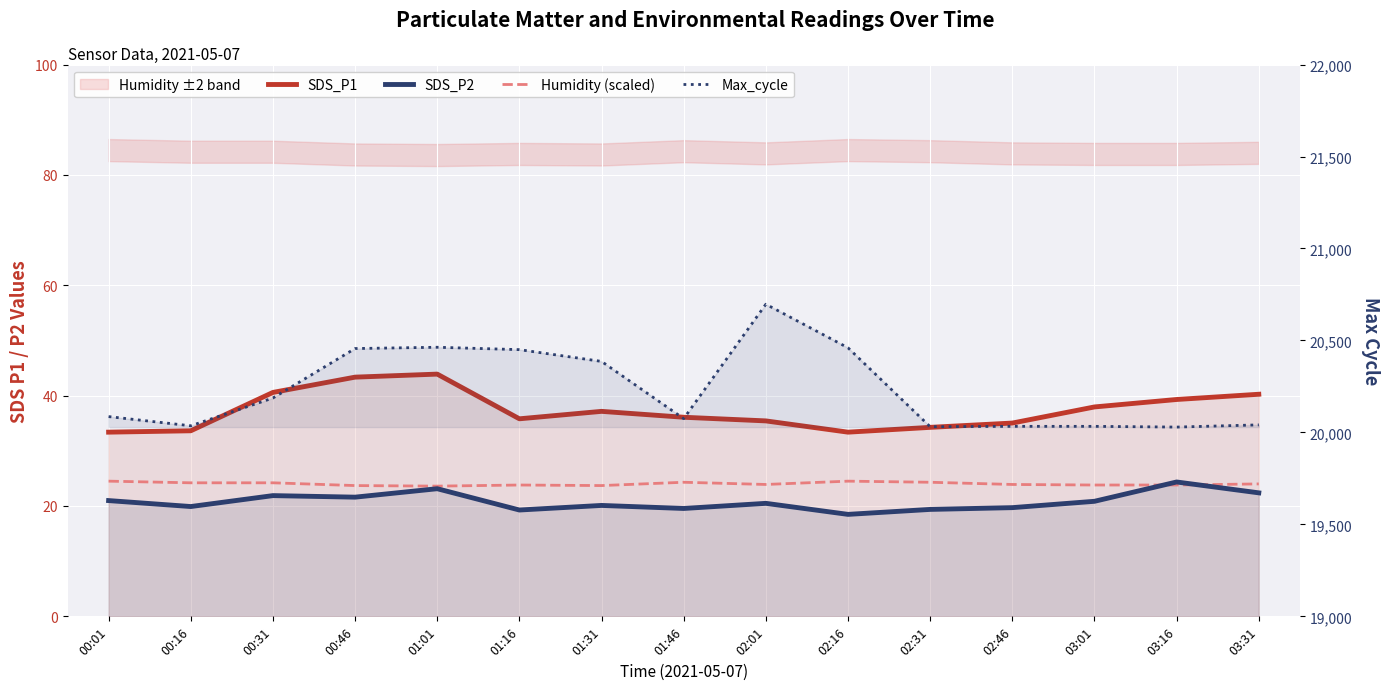

Is the value of Humidity (scaled) at 01:46 greater than the value of Max_cycle at 00:31?

No